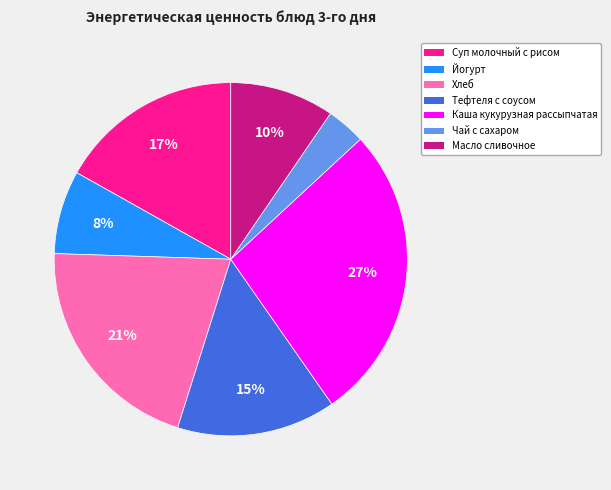

Which slice is the smallest?

Чай с сахаром